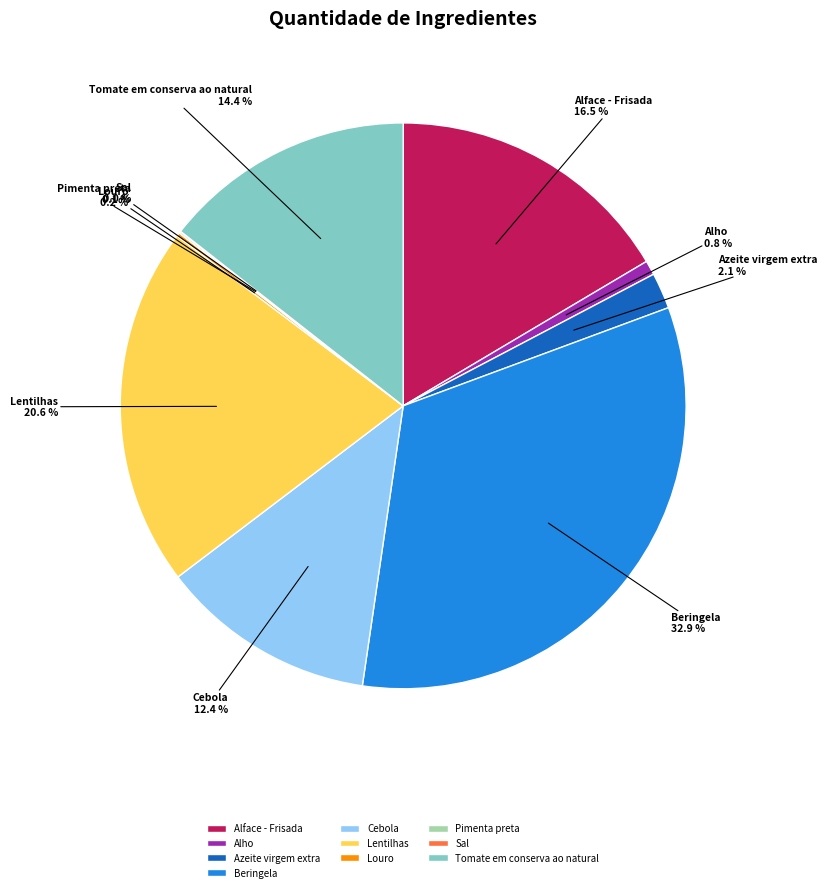

Which has a higher value, Tomate em conserva ao natural or Azeite virgem extra?

Tomate em conserva ao natural